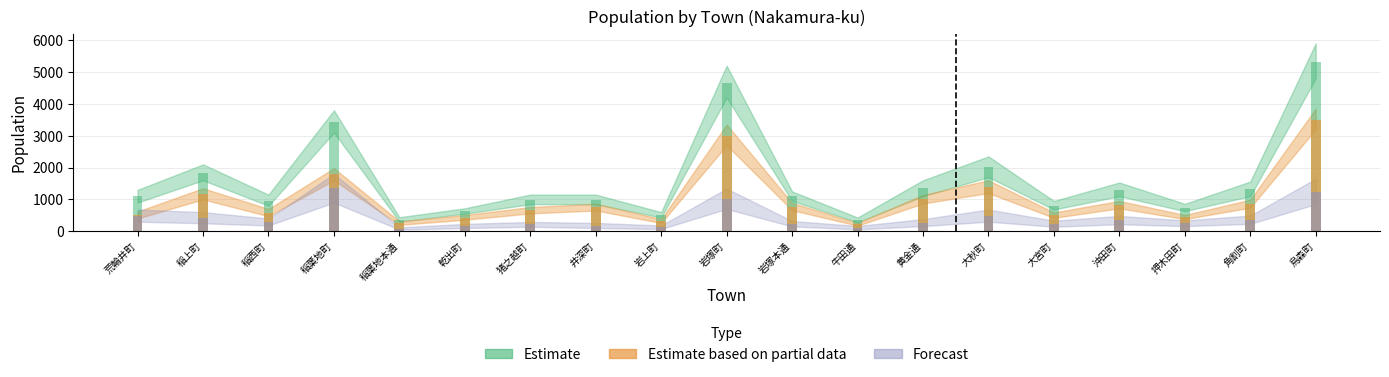

Where is Estimate nearest to the value 2835?

稲葉地町